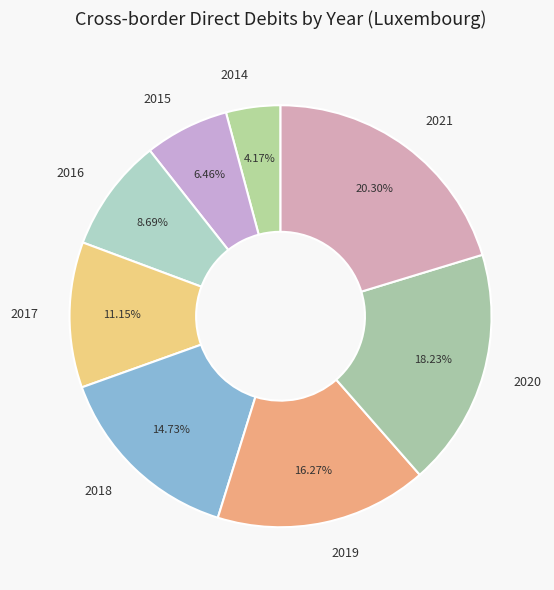

Count the number of slices in the pie.

8